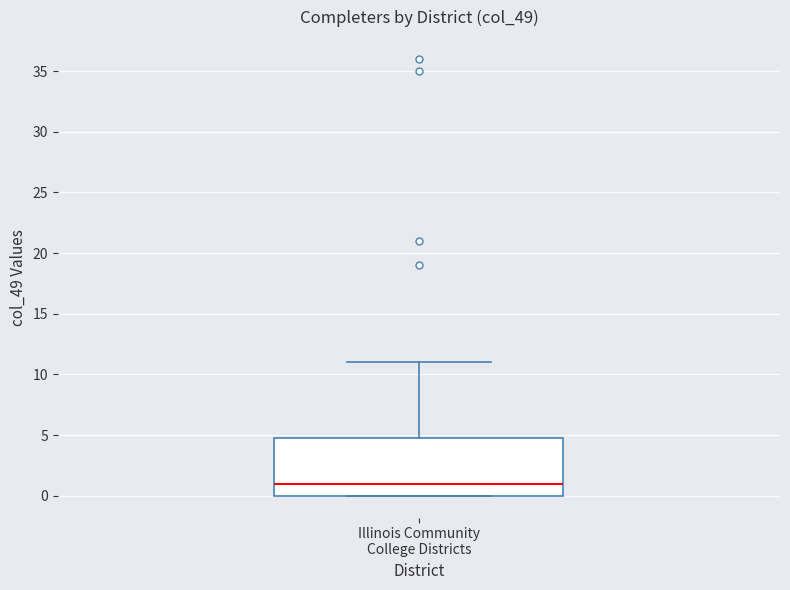

Where is the lower edge of the box for Illinois Community College Districts on the y-axis? The values are not printed on the chart, so give them approximately, as read against the axis.

0